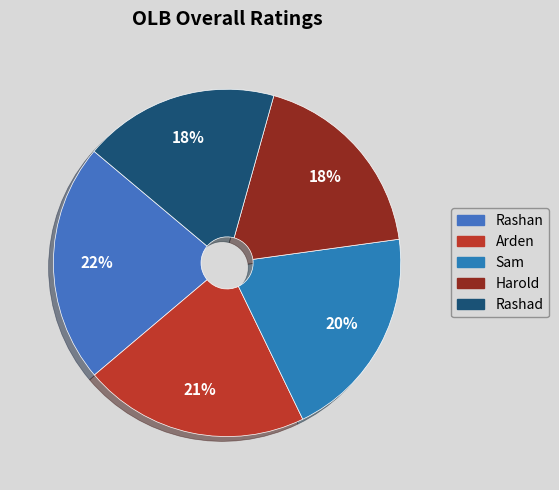

Rank the categories by value from highest to lowest.

Rashan, Arden, Sam, Harold, Rashad